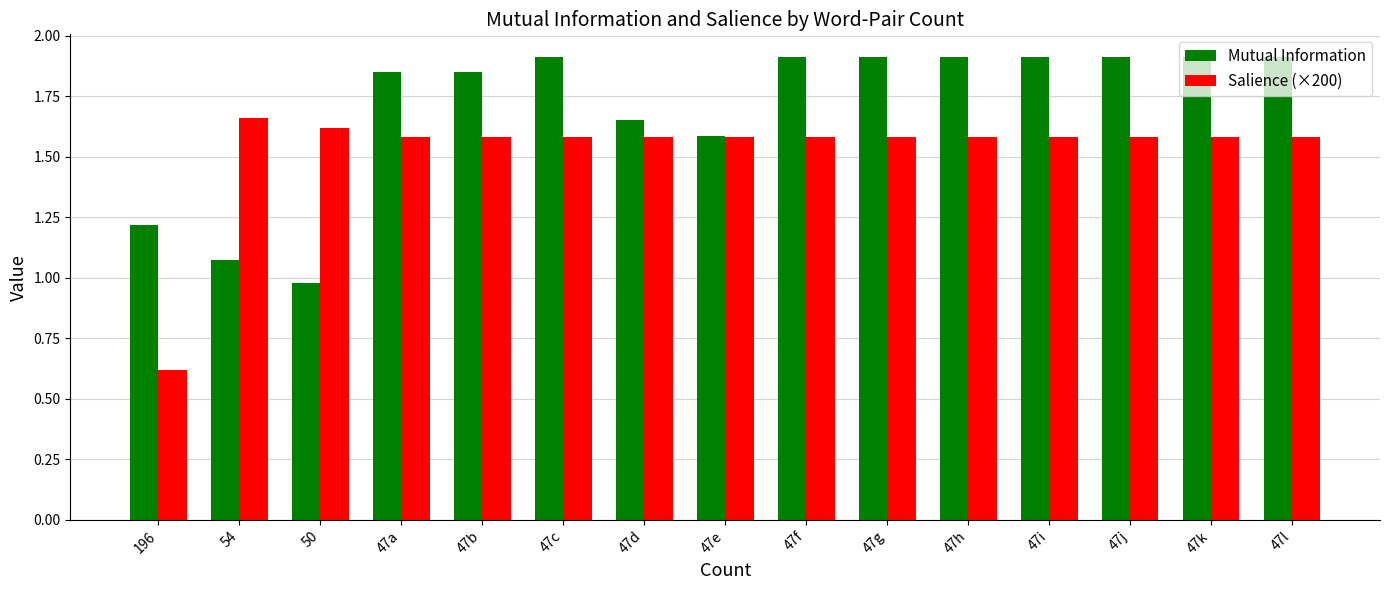

Rank the series by their average value, from highest to lowest.

Mutual Information, Salience (×200)